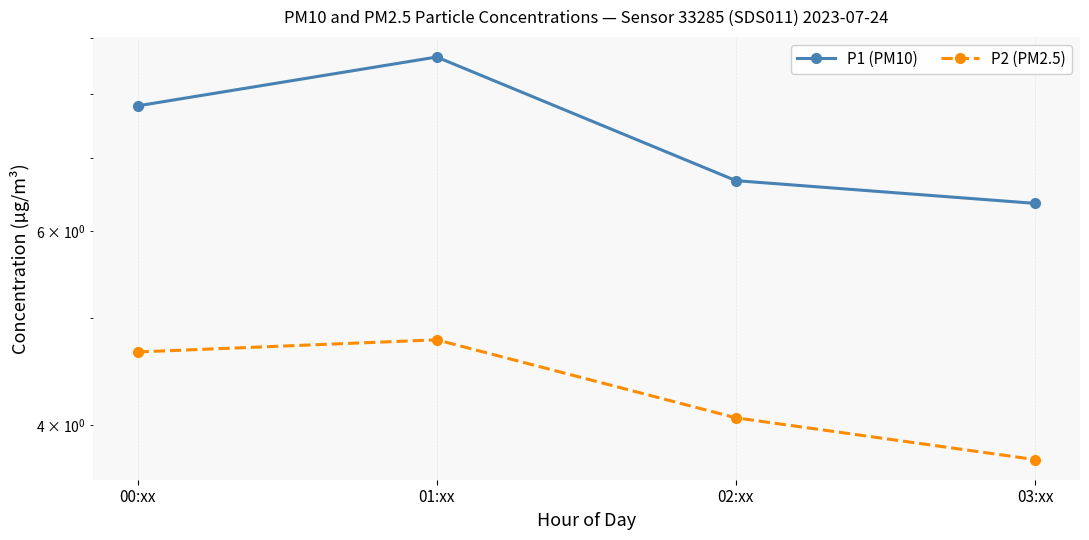

True or false: P1 (PM10) and P2 (PM2.5) cross at least once.

False